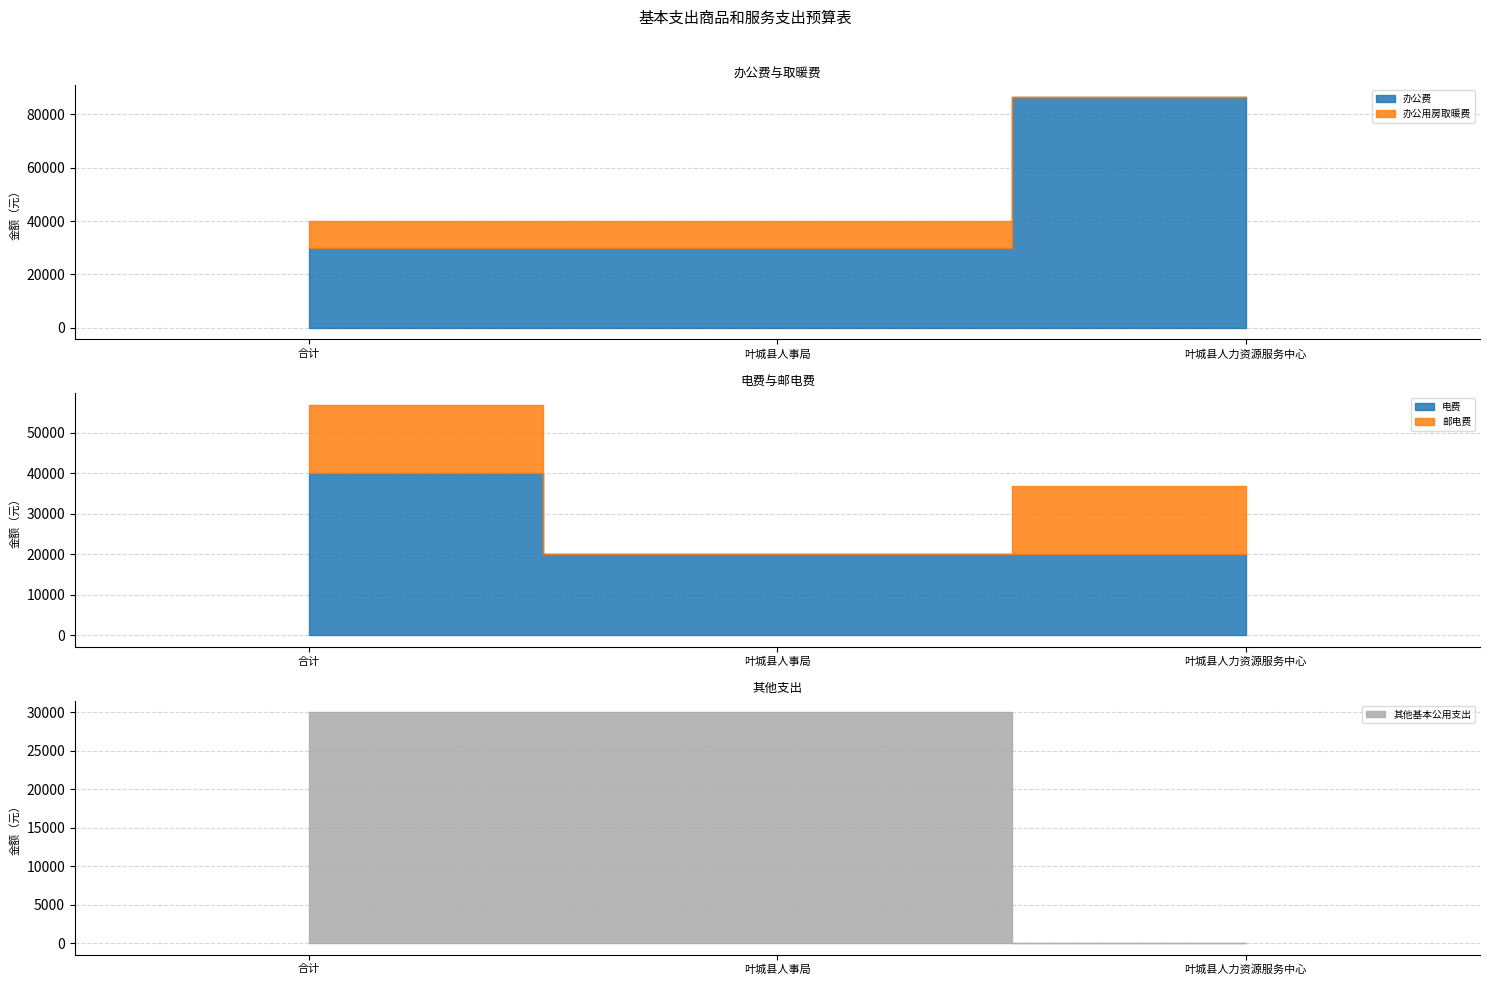

Where is 邮电费 nearest to the value 8500?

合计